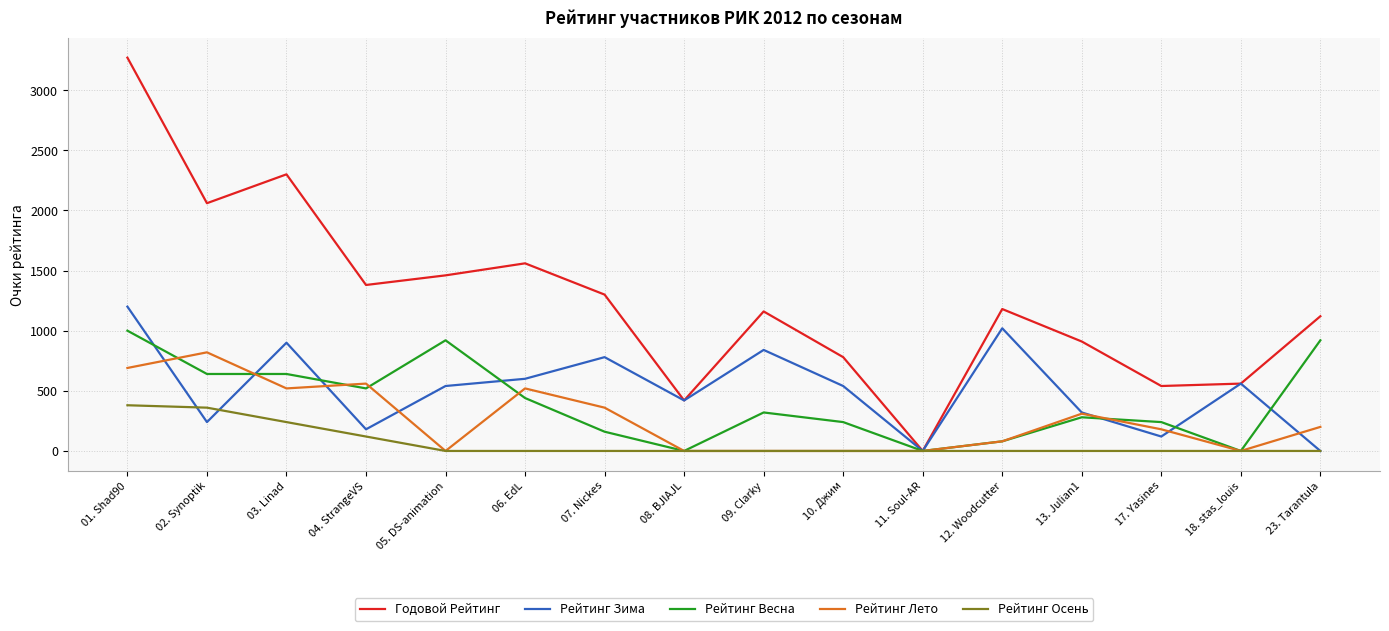

Is it true that Рейтинг Весна equals 136 at 13. Julian1?

False